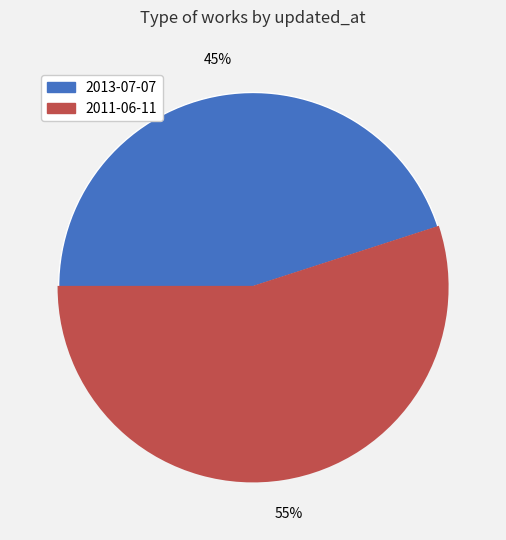

Count the number of slices in the pie.

2